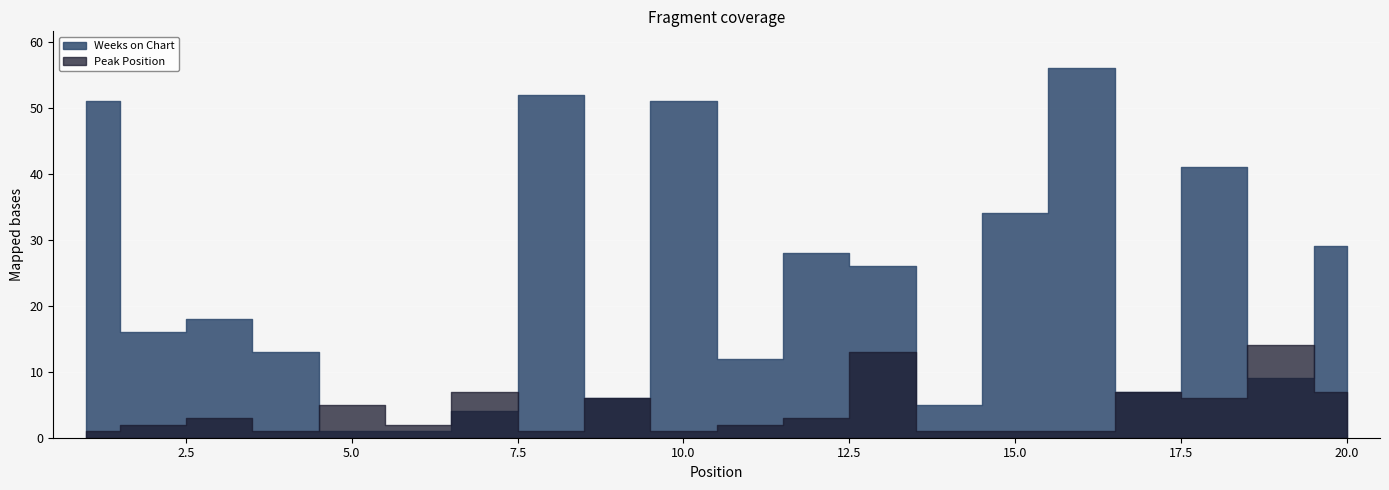

List the series in order of their overall mean, highest first.

Weeks on Chart, Peak Position